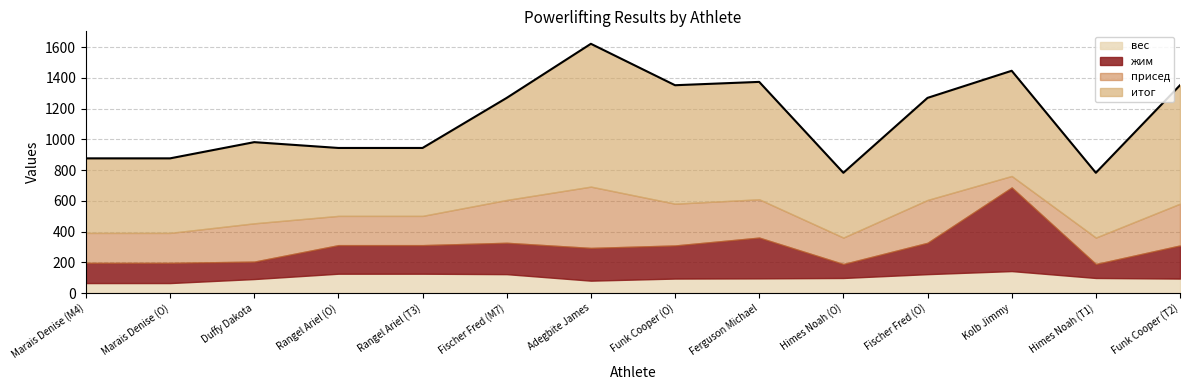

The value of итог at Himes Noah (T1) is 421.8. True or false?

True